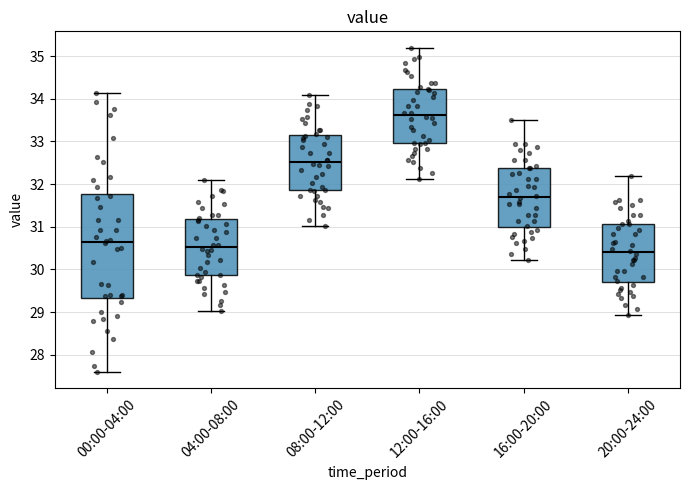

Which box's median line is the highest?

12:00-16:00